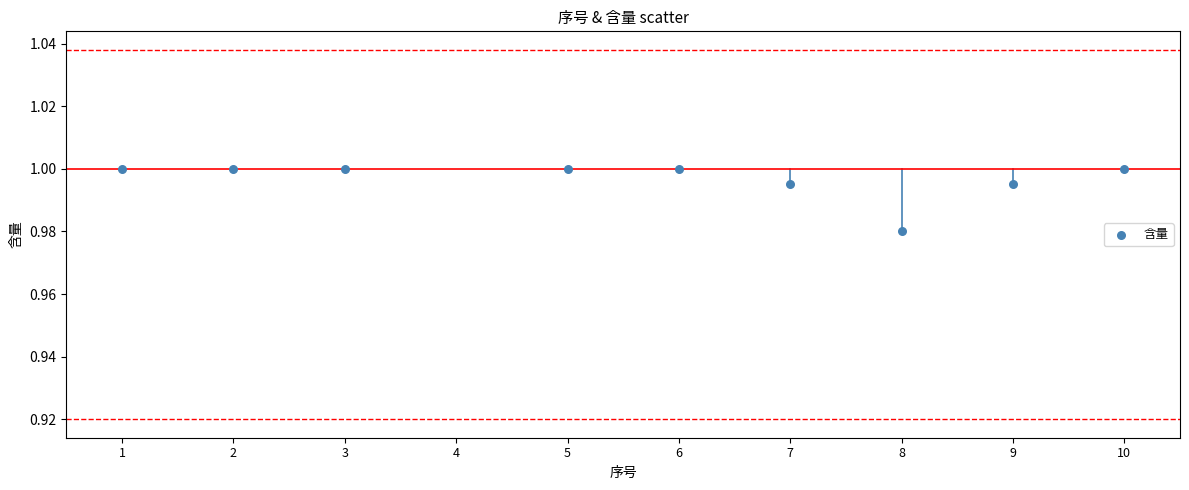

What is the range of X values (max minus min)?

9.0